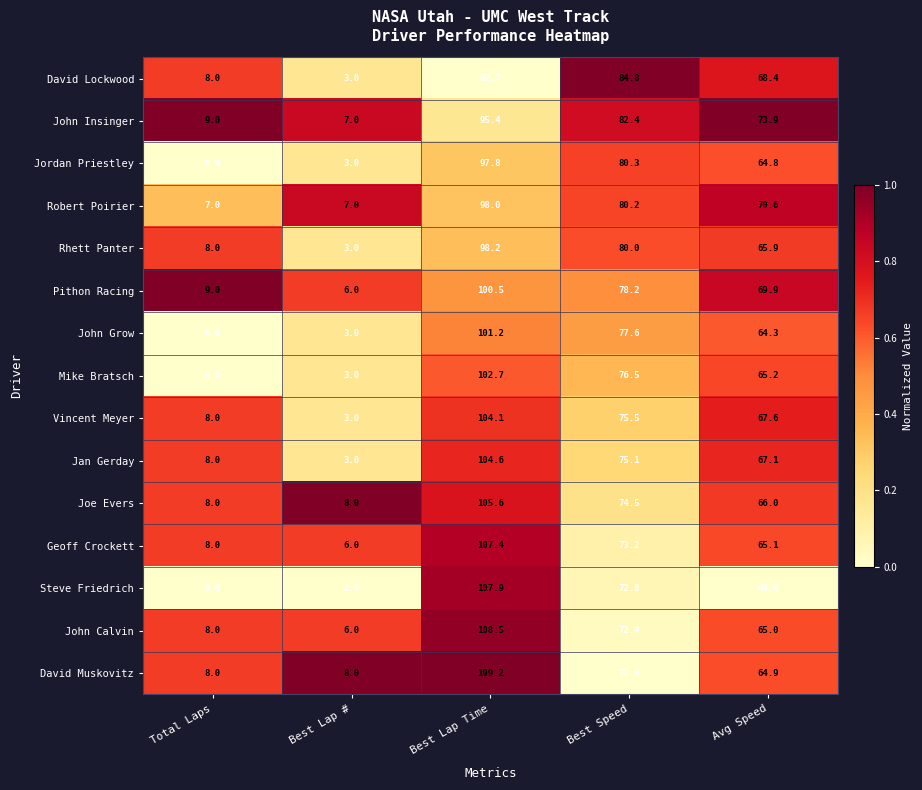

Which series has the largest total across all categories?

John Insinger